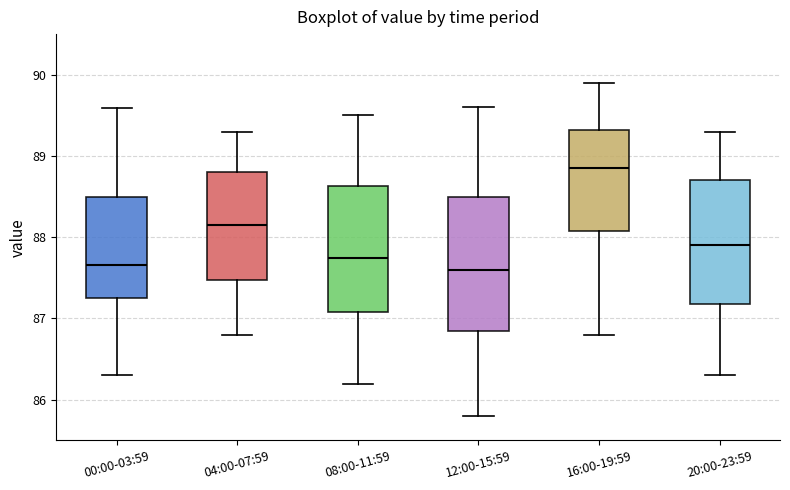

Reading left to right, transcribe this box plot: for each box, give where its median line is, the range the box spans, and where its two whiskers end, as read against the y-axis. The values are not printed on the chart, so give them approximately, as read against the axis.

00:00-03:59: median 87.7, box 87.3 to 88.5, whiskers 86.3 to 89.6
04:00-07:59: median 88.2, box 87.5 to 88.8, whiskers 86.8 to 89.3
08:00-11:59: median 87.8, box 87.1 to 88.6, whiskers 86.2 to 89.5
12:00-15:59: median 87.6, box 86.9 to 88.5, whiskers 85.8 to 89.6
16:00-19:59: median 88.9, box 88.1 to 89.3, whiskers 86.8 to 89.9
20:00-23:59: median 87.9, box 87.2 to 88.7, whiskers 86.3 to 89.3